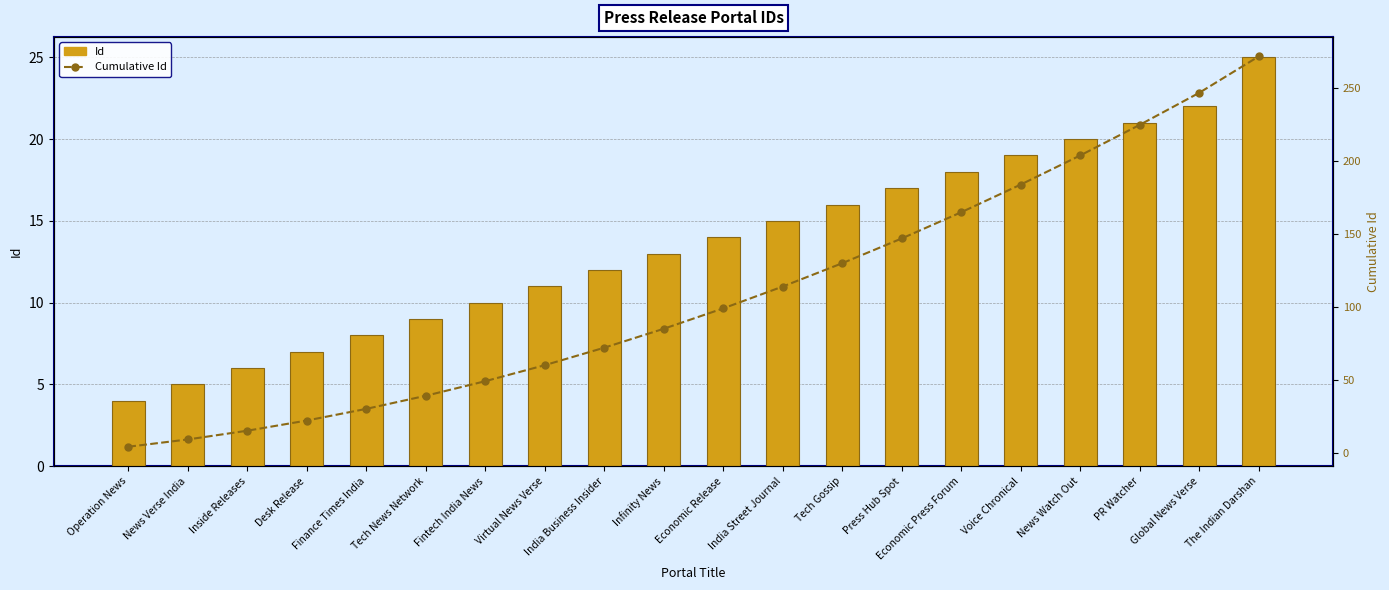

Reading right to left, list all the values displayed in this chart.

Id: The Indian Darshan=25	Global News Verse=22	PR Watcher=21	News Watch Out=20	Voice Chronical=19	Economic Press Forum=18	Press Hub Spot=17	Tech Gossip=16	India Street Journal=15	Economic Release=14	Infinity News=13	India Business Insider=12	Virtual News Verse=11	Fintech India News=10	Tech News Network=9	Finance Times India=8	Desk Release=7	Inside Releases=6	News Verse India=5	Operation News=4
Cumulative Id: The Indian Darshan=272	Global News Verse=247	PR Watcher=225	News Watch Out=204	Voice Chronical=184	Economic Press Forum=165	Press Hub Spot=147	Tech Gossip=130	India Street Journal=114	Economic Release=99	Infinity News=85	India Business Insider=72	Virtual News Verse=60	Fintech India News=49	Tech News Network=39	Finance Times India=30	Desk Release=22	Inside Releases=15	News Verse India=9	Operation News=4